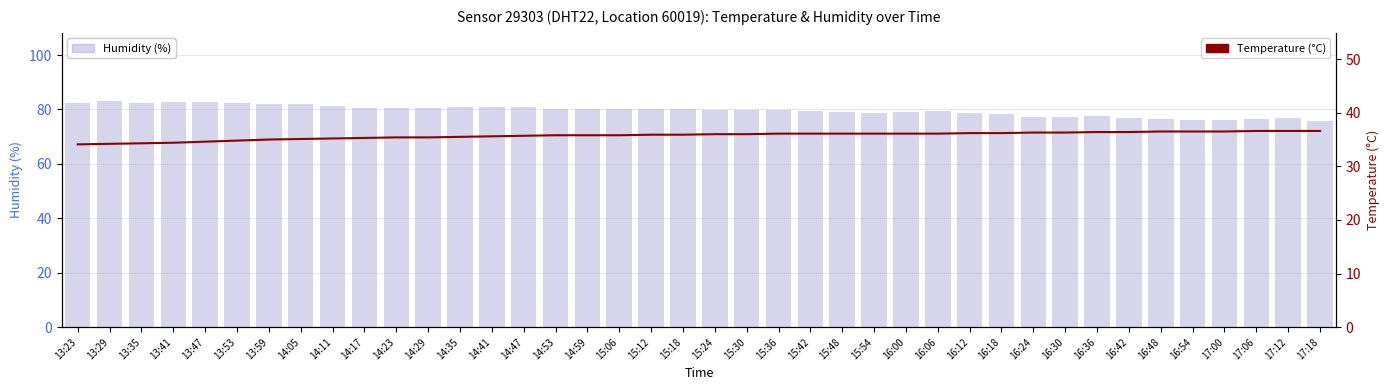

How many data points in Temperature (°C) are above 36?

18